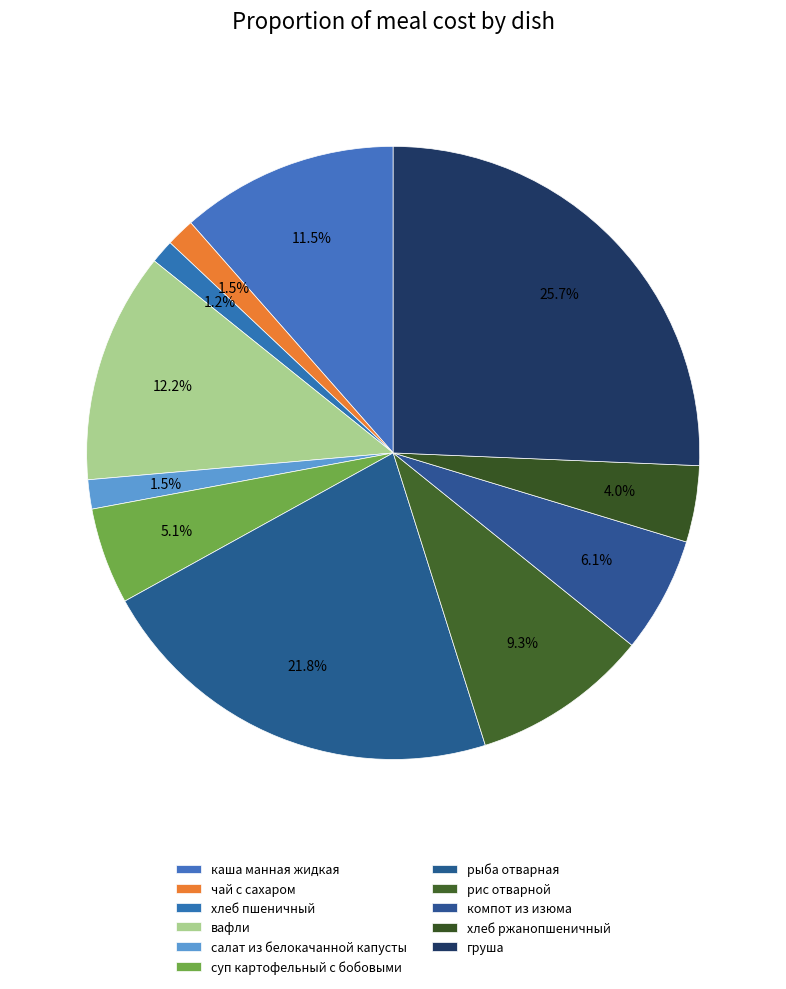

Which has a higher value, хлеб ржанопшеничный or рис отварной?

рис отварной